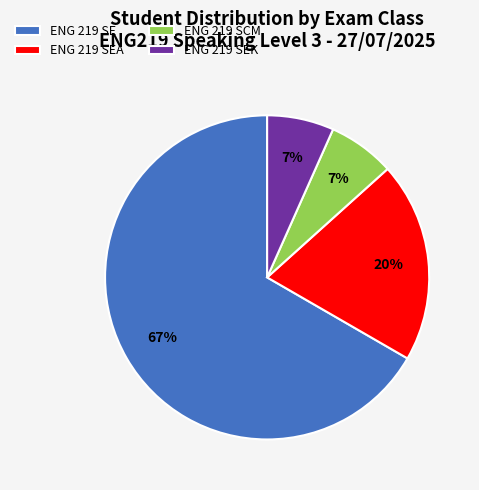

To the nearest percent, what is the average slice percentage?

25%